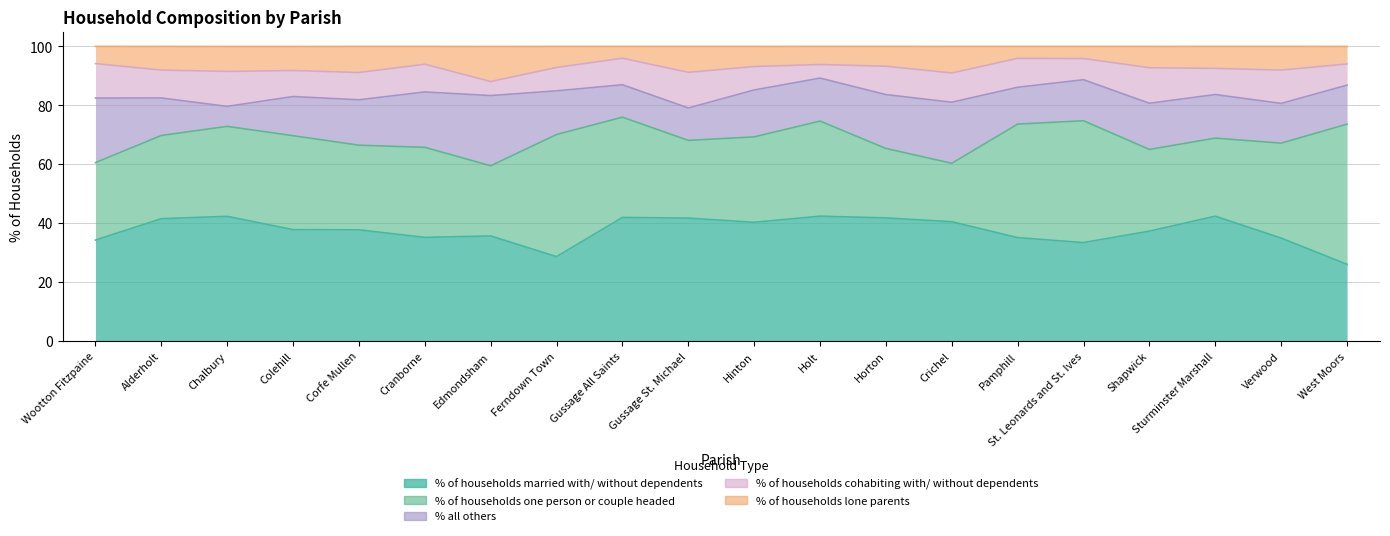

Rank the categories by % of households cohabiting with/ without dependents value from highest to lowest.

Gussage St. Michael, Shapwick, Chalbury, Wootton Fitzpaine, Verwood, Crichel, Pamphill, Horton, Alderholt, Cranborne, Corfe Mullen, Gussage All Saints, Sturminster Marshall, Colehill, Hinton, Ferndown Town, St. Leonards and St. Ives, West Moors, Edmondsham, Holt